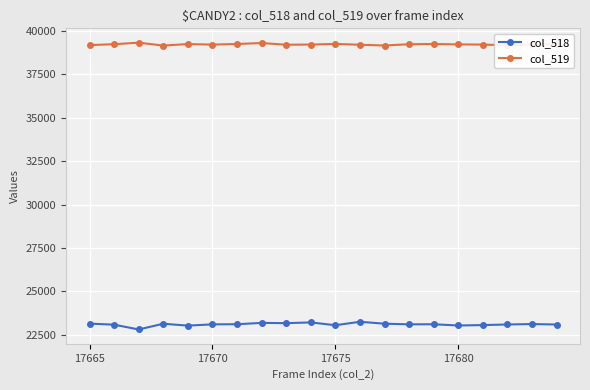

What is the maximum value shown in the chart?

39330